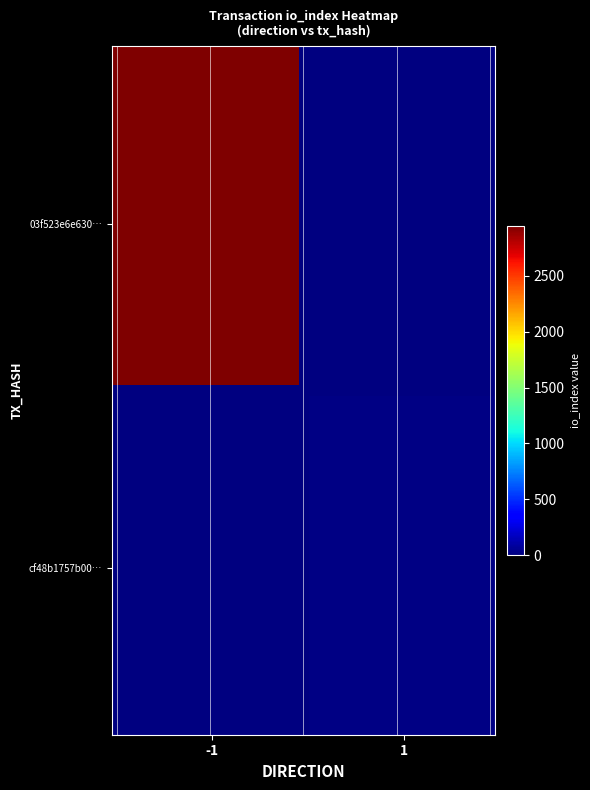

Count the 03f523e6e630e233a168e80051addfda84c655e values in the range -1 to 2950.

2